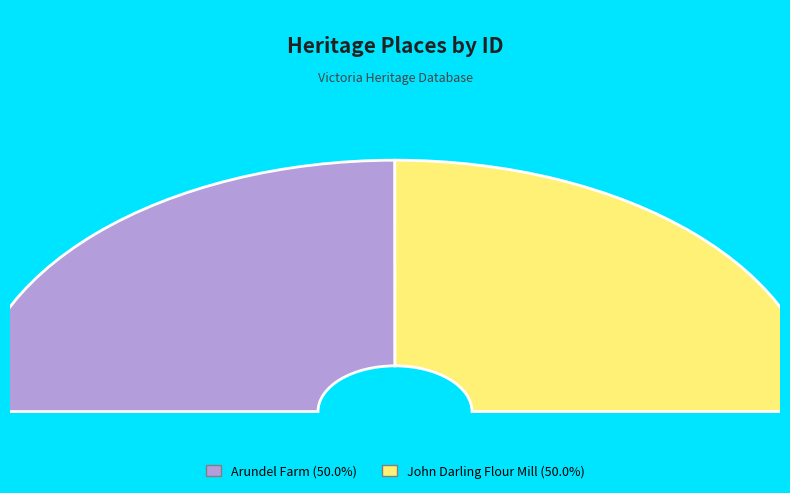

True or false: Arundel Farm accounts for 50% of the total.

True